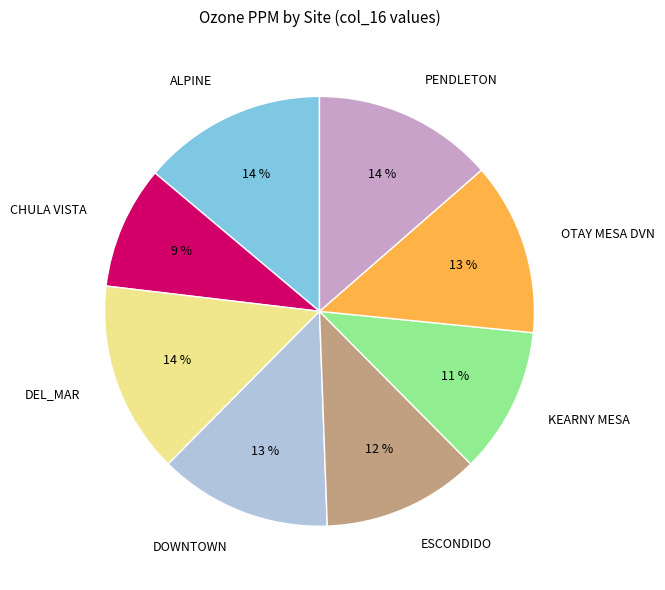

To the nearest percent, what is the difference between the KEARNY MESA and PENDLETON slice percentages?

3%